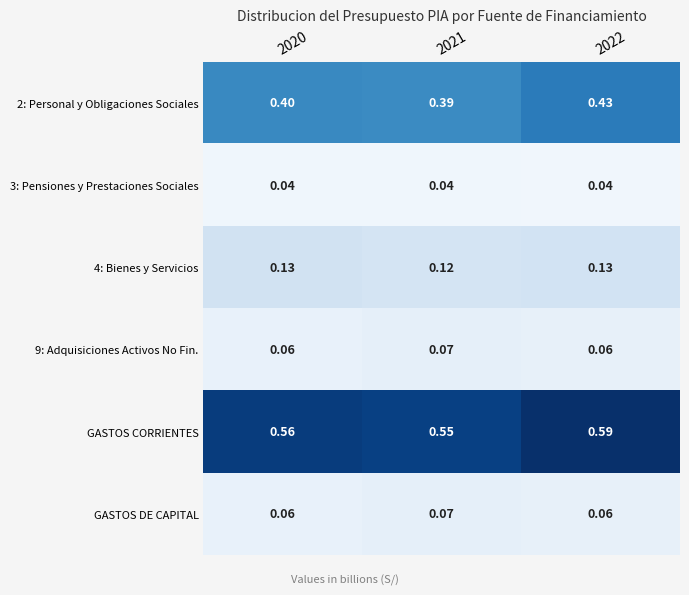

Which series has the largest total across all categories?

GASTOS CORRIENTES